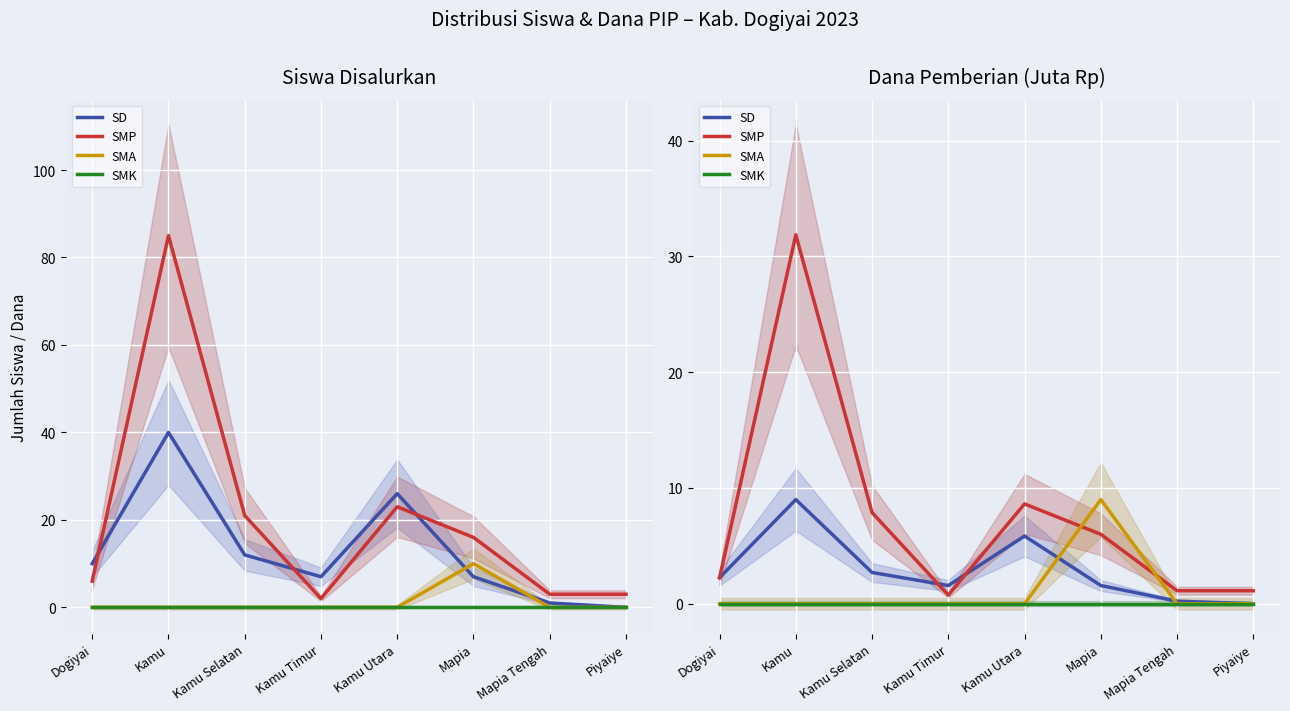

After their last crossing, which series has the higher values: SMA or SD?

SD